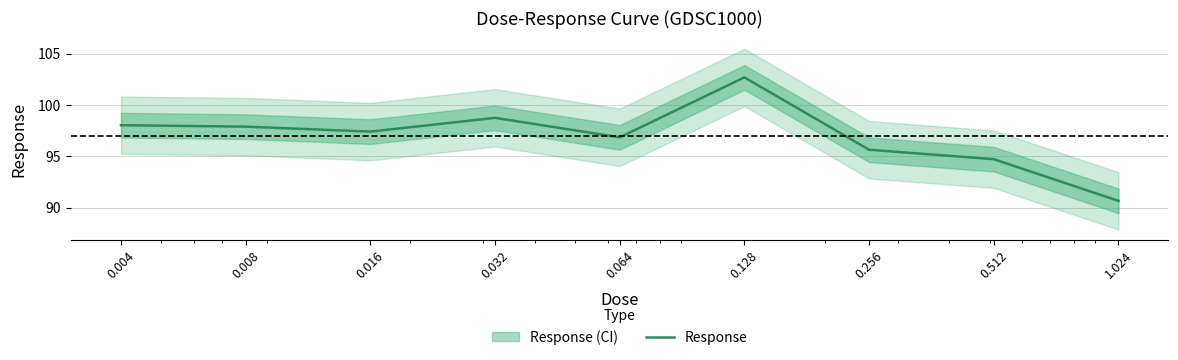

Between 0.064 and 0.256, which is larger?

0.064